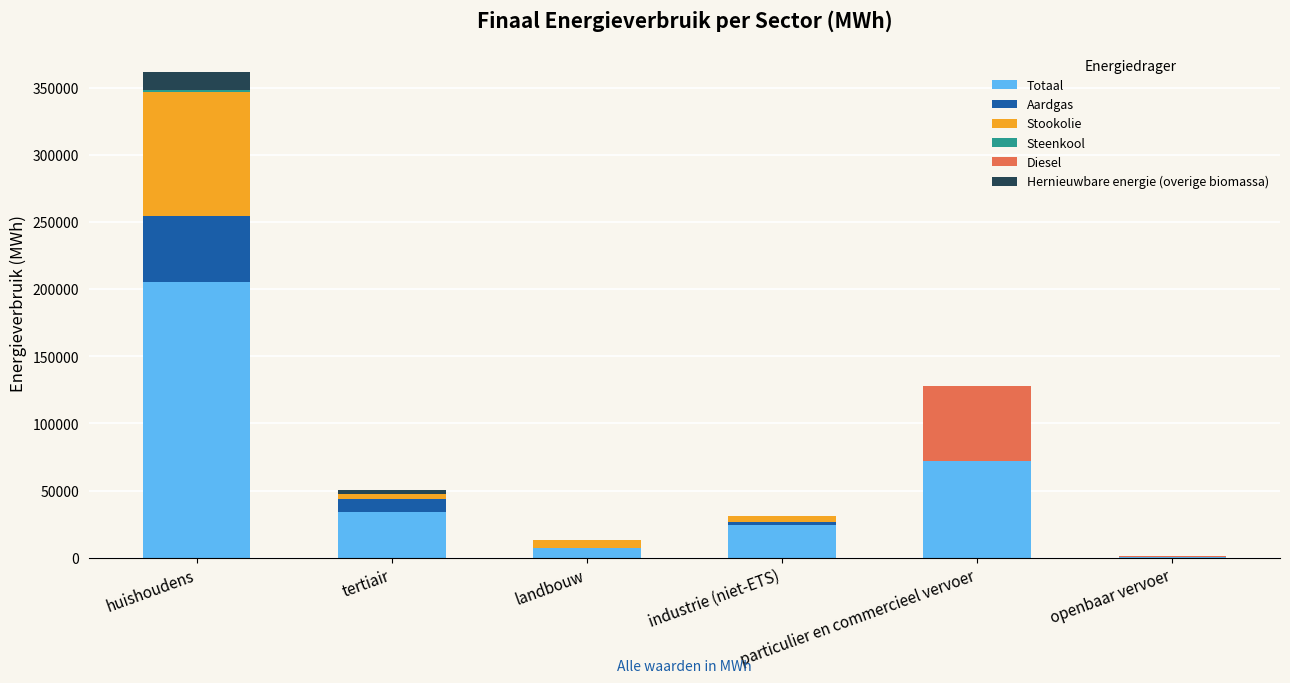

What is the highest value of the Totaal series?

205247.2